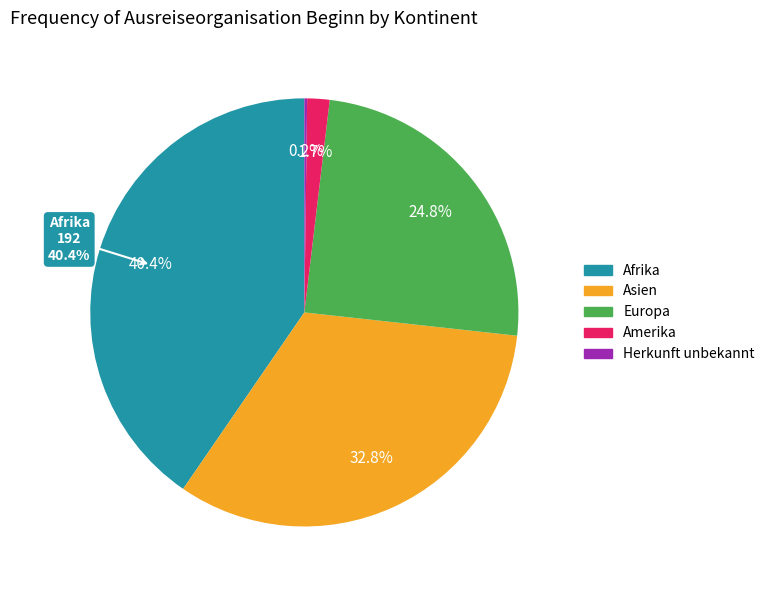

Is there a majority slice in this chart?

No